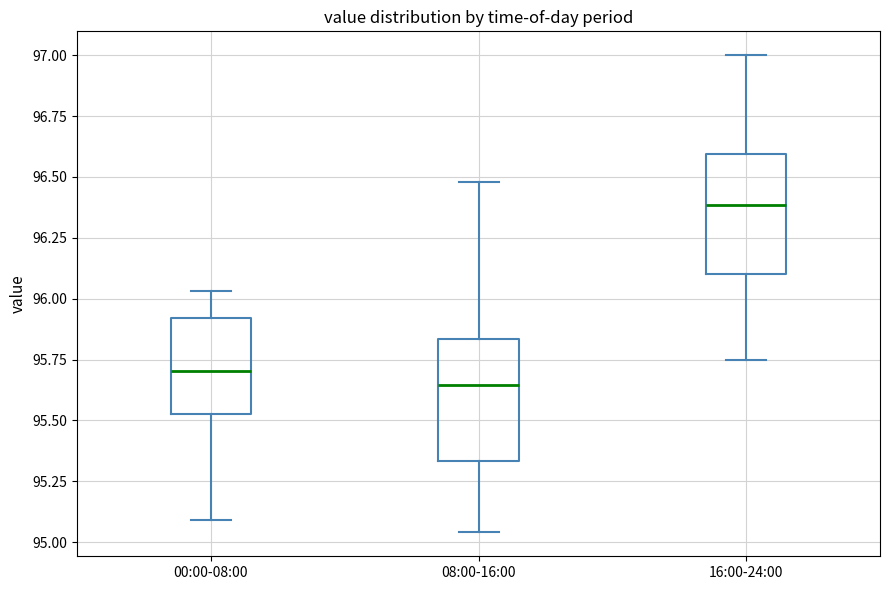

Where does the upper whisker of the box for 16:00-24:00 end on the y-axis? The values are not printed on the chart, so give them approximately, as read against the axis.

97.00